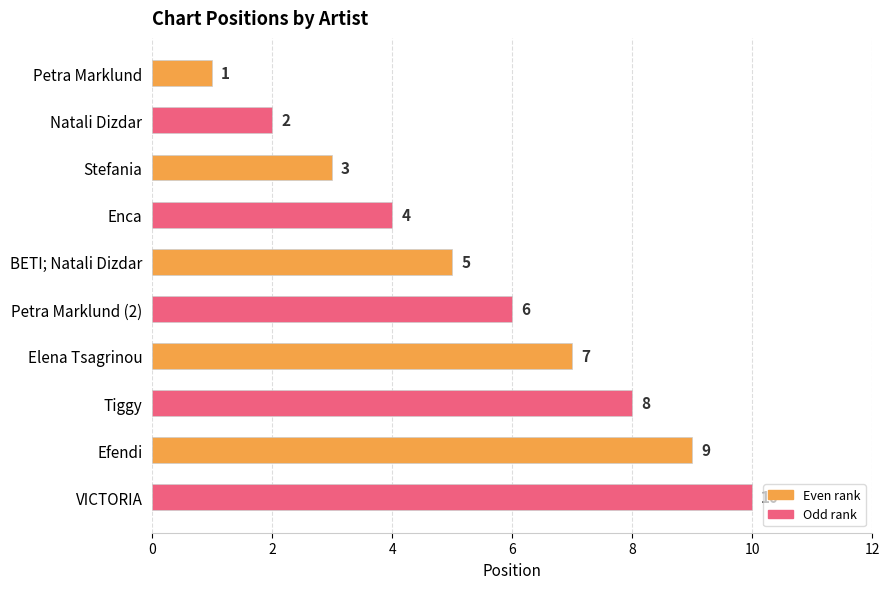

Rank the categories by value from highest to lowest.

VICTORIA, Efendi, Tiggy, Elena Tsagrinou, Petra Marklund (2), BETI; Natali Dizdar, Enca, Stefania, Natali Dizdar, Petra Marklund